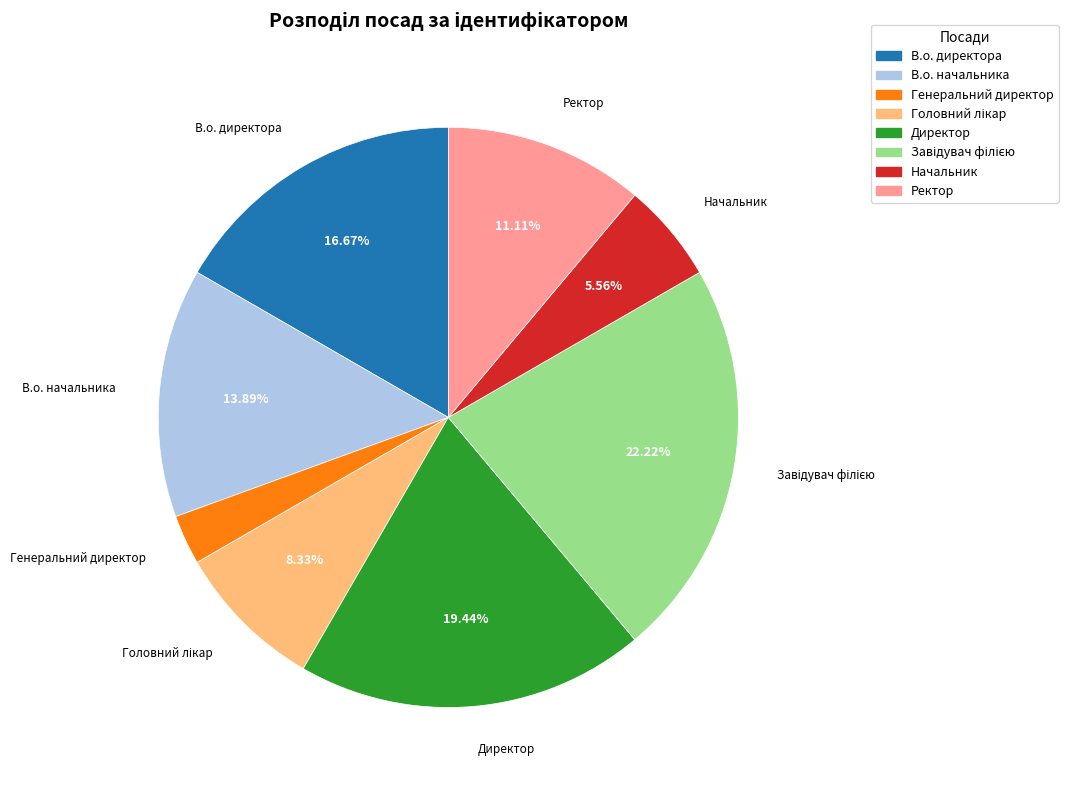

Approximately how many times larger is the value at Директор compared to В.о. начальника?

1.4